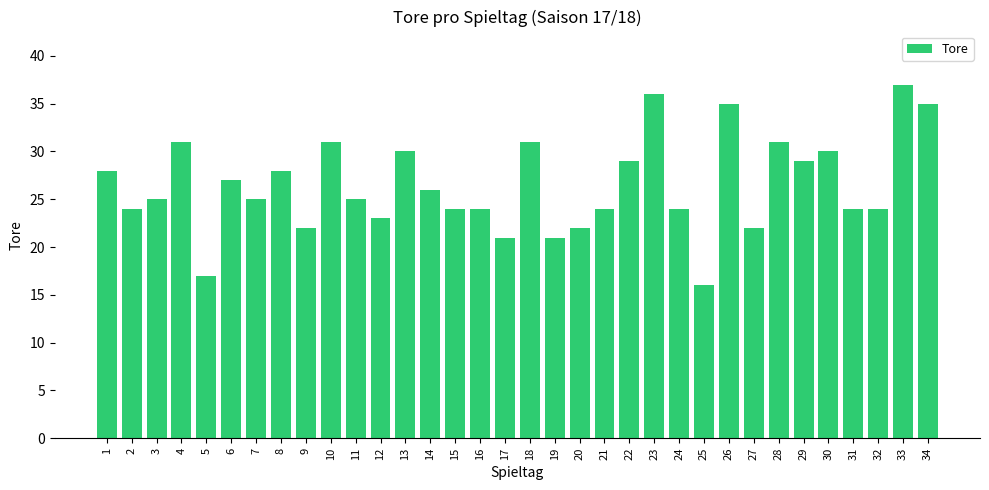

What is the value of the 34th bar from the left?

35